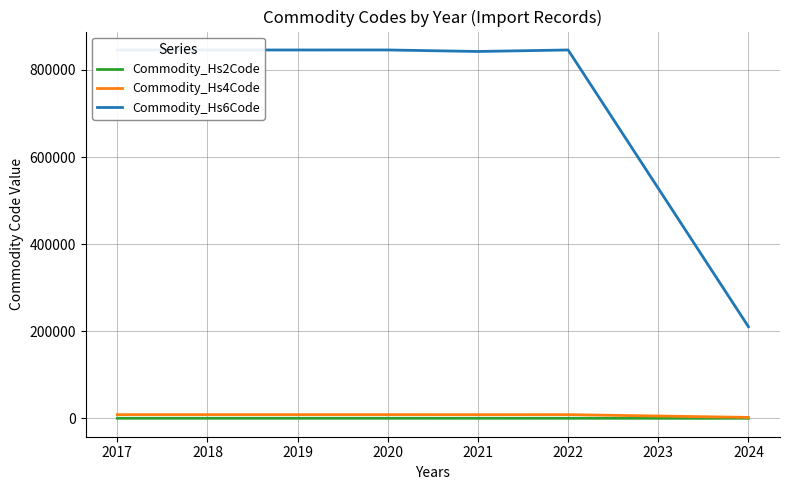

Which series has the largest total across all categories?

Commodity_Hs6Code